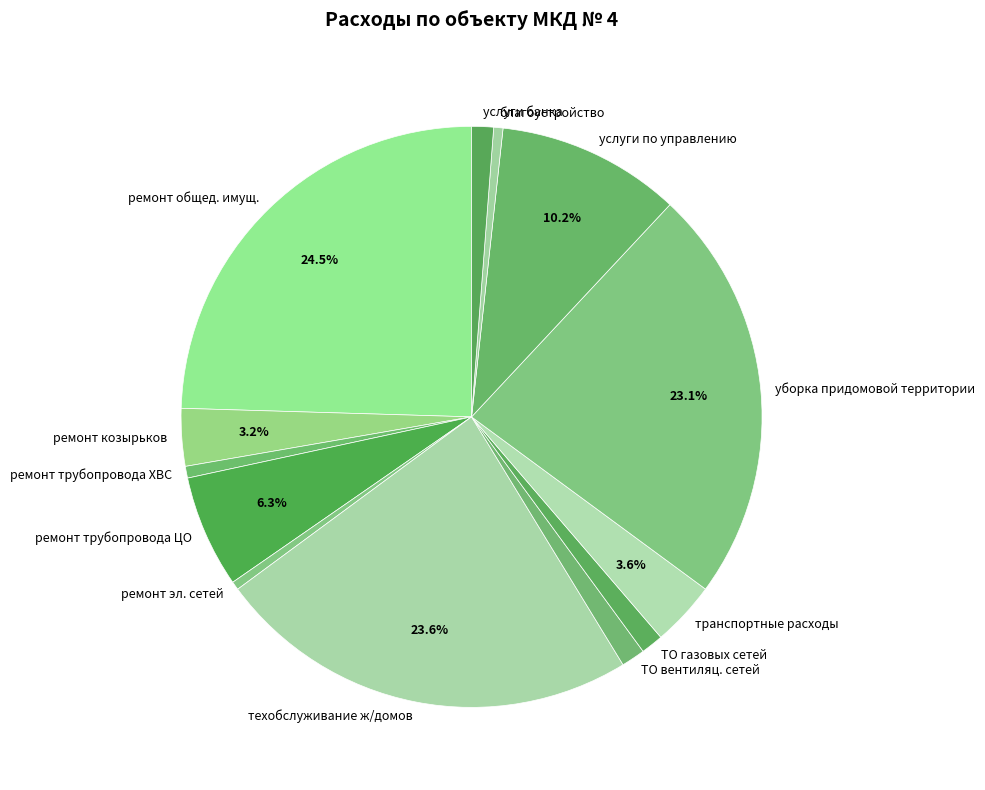

True or false: ремонт козырьков accounts for 3% of the total.

True